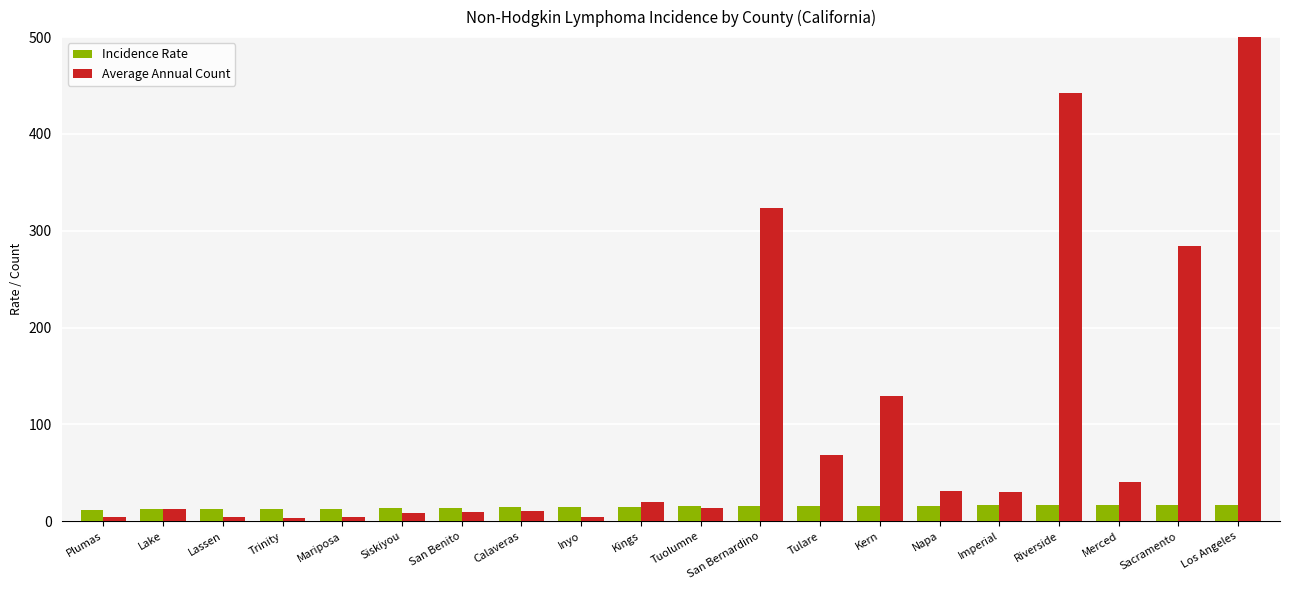

What is the sum of the Average Annual Count values at Mariposa and Los Angeles?

1839.0